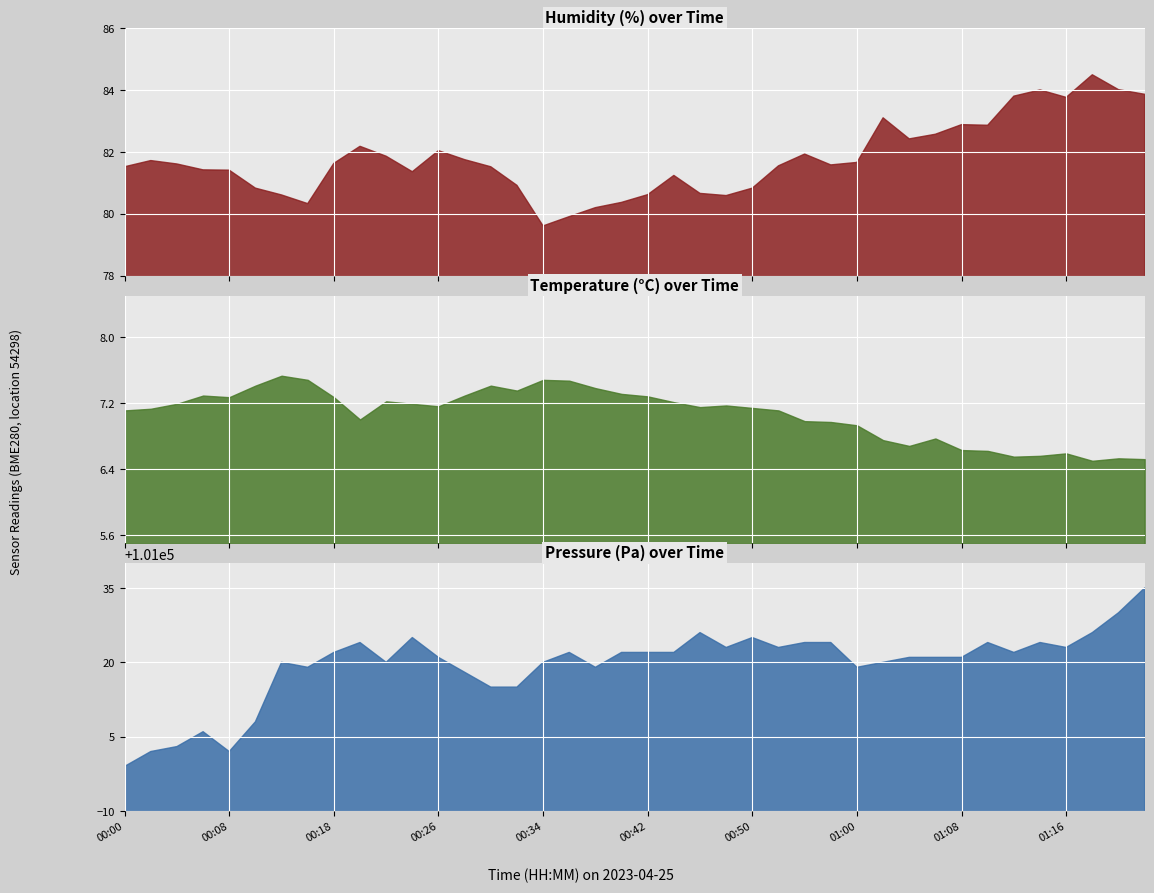

Reading left to right, extract all data points from this chart.

temperature: 00:00=7.1	00:02=7.1	00:05=7.2	00:07=7.3	00:08=7.3	00:12=7.4	00:13=7.5	00:15=7.5	00:18=7.3	00:20=7.0	00:21=7.2	00:23=7.2	00:26=7.2	00:28=7.3	00:29=7.4	00:32=7.3	00:34=7.5	00:36=7.5	00:39=7.4	00:40=7.3	00:42=7.3	00:45=7.2	00:47=7.2	00:49=7.2	00:50=7.1	00:53=7.1	00:55=7.0	00:57=7.0	01:00=6.9	01:01=6.8	01:03=6.7	01:05=6.8	01:08=6.6	01:09=6.6	01:11=6.5	01:14=6.6	01:16=6.6	01:18=6.5	01:21=6.5	01:22=6.5
humidity: 00:00=81.5	00:02=81.7	00:05=81.6	00:07=81.4	00:08=81.4	00:12=80.8	00:13=80.6	00:15=80.3	00:18=81.6	00:20=82.2	00:21=81.9	00:23=81.4	00:26=82.0	00:28=81.8	00:29=81.5	00:32=80.9	00:34=79.6	00:36=79.9	00:39=80.2	00:40=80.4	00:42=80.6	00:45=81.2	00:47=80.7	00:49=80.6	00:50=80.8	00:53=81.5	00:55=81.9	00:57=81.6	01:00=81.7	01:01=83.1	01:03=82.4	01:05=82.6	01:08=82.9	01:09=82.9	01:11=83.8	01:14=84.0	01:16=83.8	01:18=84.5	01:21=84.0	01:22=83.9
pressure: 00:00=100999.0	00:02=101002.0	00:05=101003.0	00:07=101006.0	00:08=101002.0	00:12=101008.0	00:13=101020.0	00:15=101019.0	00:18=101022.0	00:20=101024.0	00:21=101020.0	00:23=101025.0	00:26=101021.0	00:28=101018.0	00:29=101015.0	00:32=101015.0	00:34=101020.0	00:36=101022.0	00:39=101019.0	00:40=101022.0	00:42=101022.0	00:45=101022.0	00:47=101026.0	00:49=101023.0	00:50=101025.0	00:53=101023.0	00:55=101024.0	00:57=101024.0	01:00=101019.0	01:01=101020.0	01:03=101021.0	01:05=101021.0	01:08=101021.0	01:09=101024.0	01:11=101022.0	01:14=101024.0	01:16=101023.0	01:18=101026.0	01:21=101030.0	01:22=101035.0